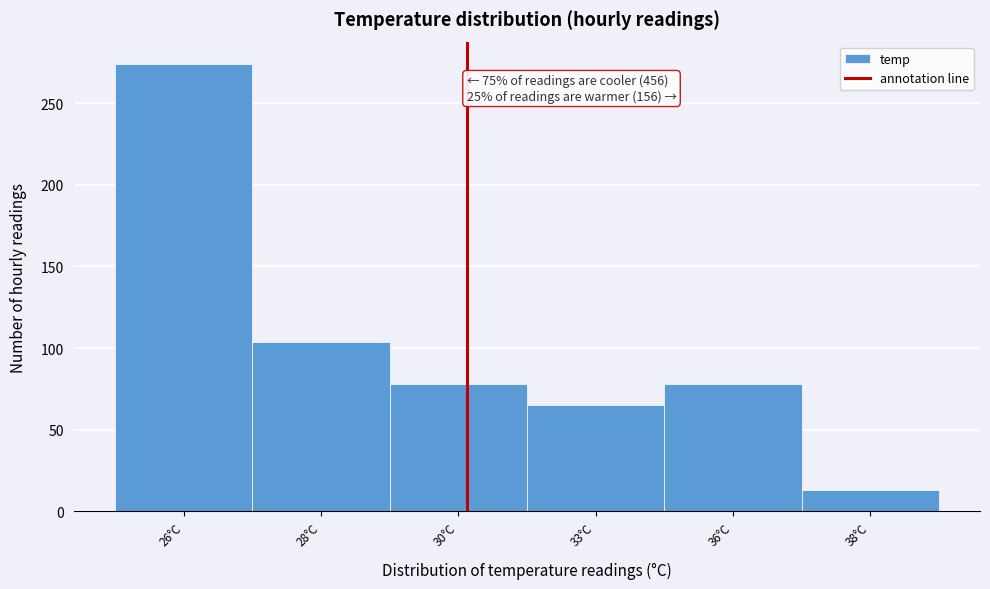

Reading left to right, transcribe all the data shown in this chart.

26°C=274	28°C=104	30°C=78	33°C=65	36°C=78	38°C=13